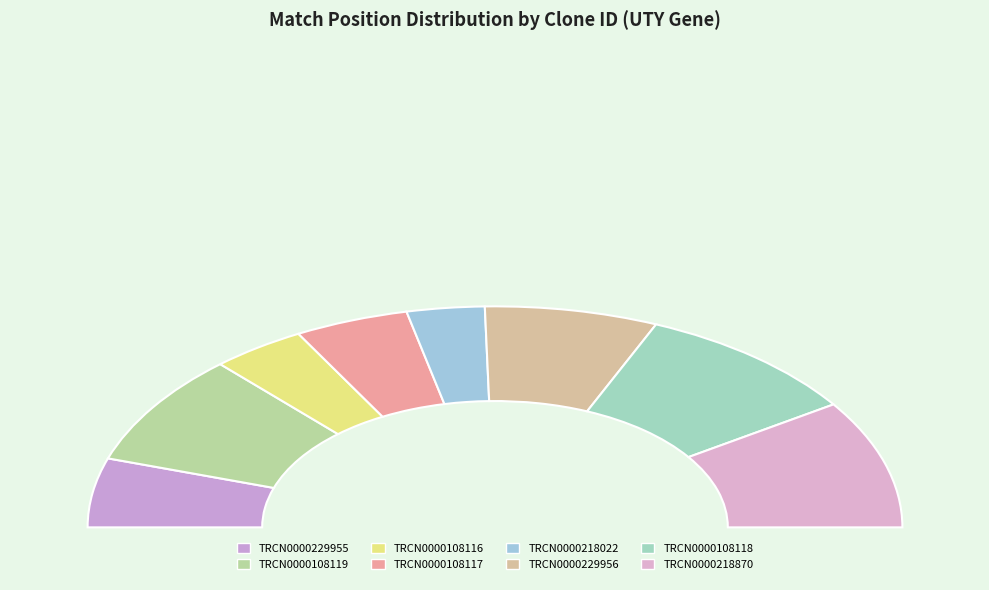

The TRCN0000229956 slice represents 14% of the pie. True or false?

True